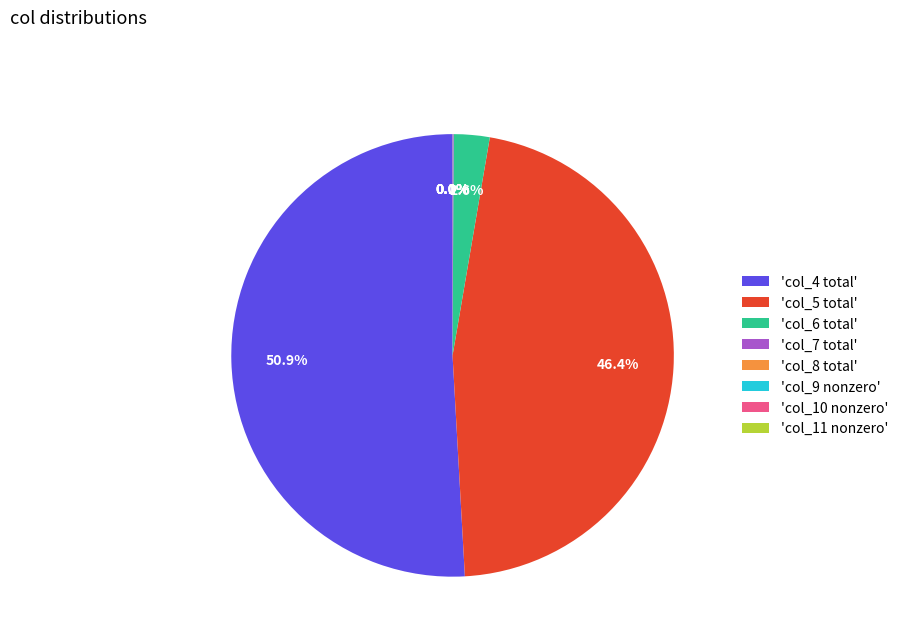

Which category has the biggest portion of the pie?

'col_4 total'